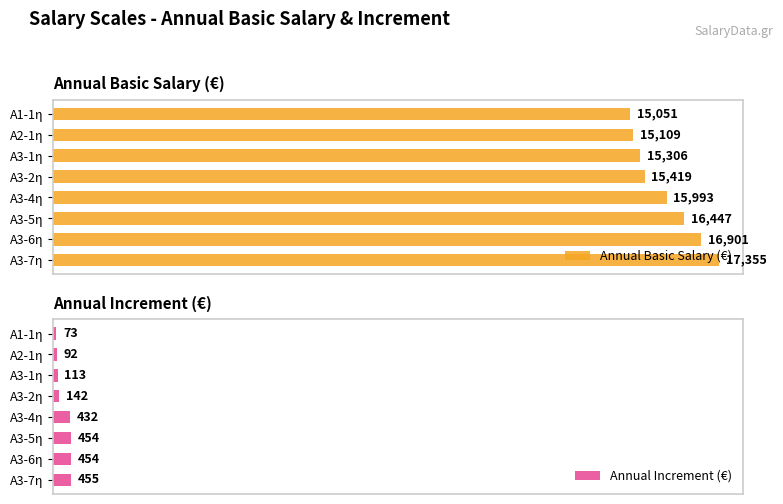

What is the difference between the second highest and minimum values in the Annual Increment (€) series?

381